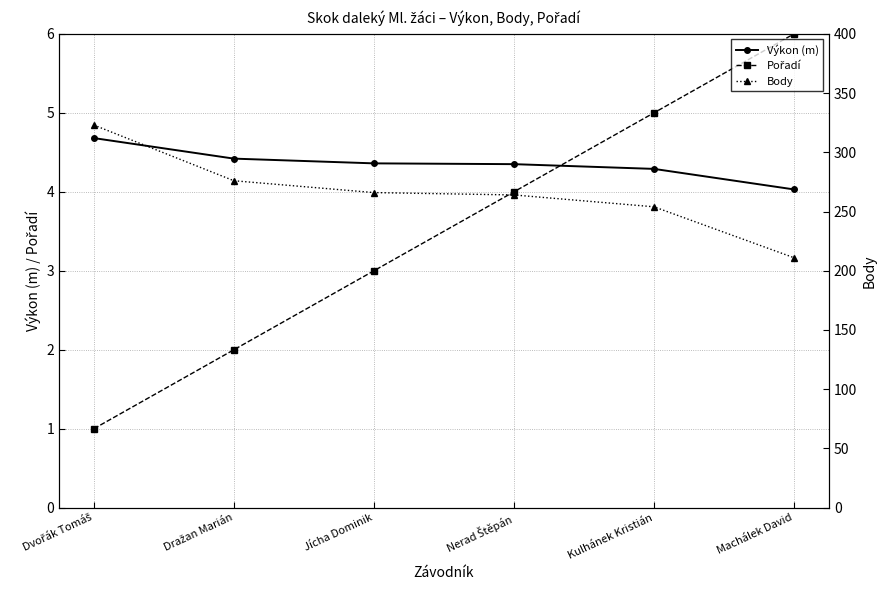

At how many categories does at least one series exceed 185?

6